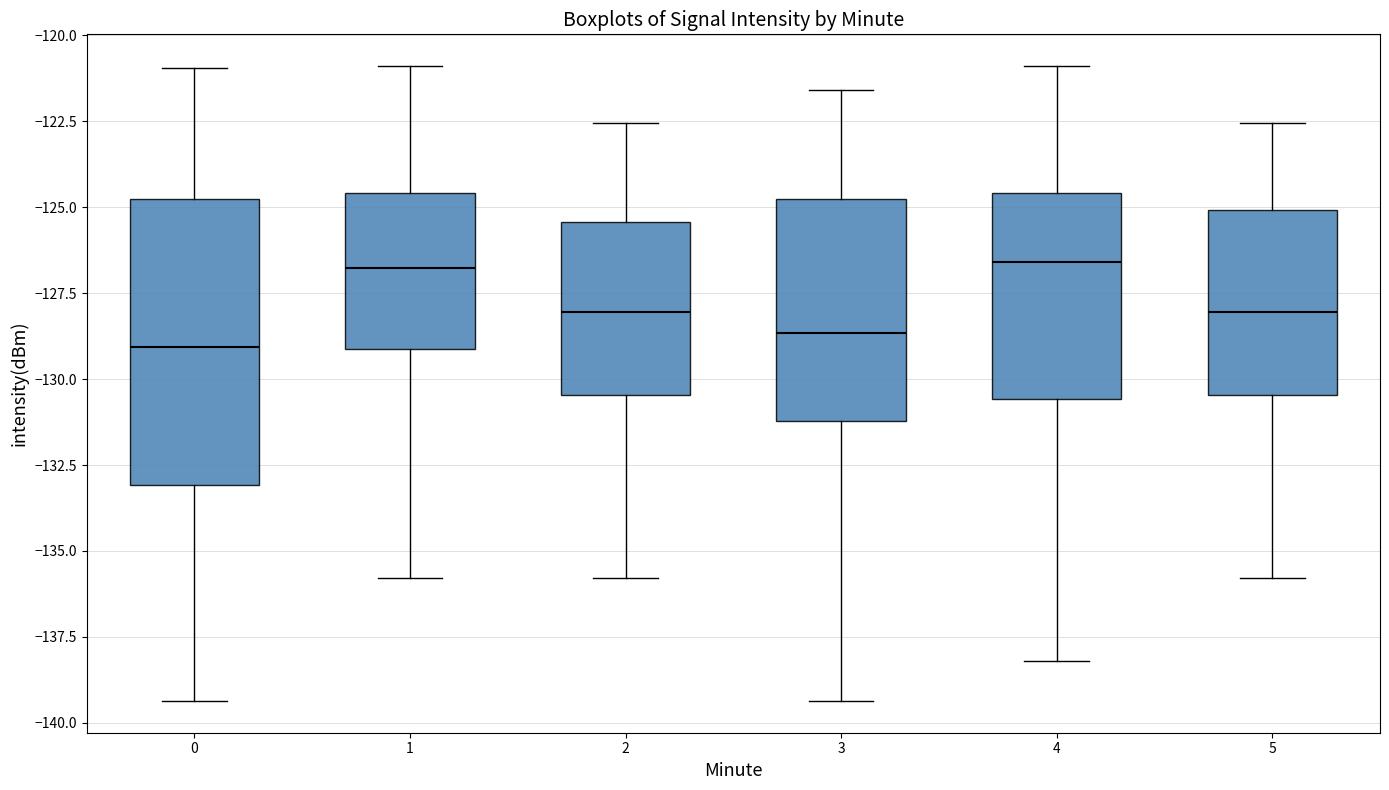

Reading left to right, read every box against the y-axis: the position of its median line, the range the box covers, and the ends of its whiskers. The values are not printed on the chart, so give them approximately, as read against the axis.

0: median -129.0, box -133.0 to -125.0, whiskers -139.5 to -121.0
1: median -127.0, box -129.0 to -124.5, whiskers -136.0 to -121.0
2: median -128.0, box -130.5 to -125.5, whiskers -136.0 to -122.5
3: median -128.5, box -131.0 to -125.0, whiskers -139.5 to -121.5
4: median -126.5, box -130.5 to -124.5, whiskers -138.0 to -121.0
5: median -128.0, box -130.5 to -125.0, whiskers -136.0 to -122.5